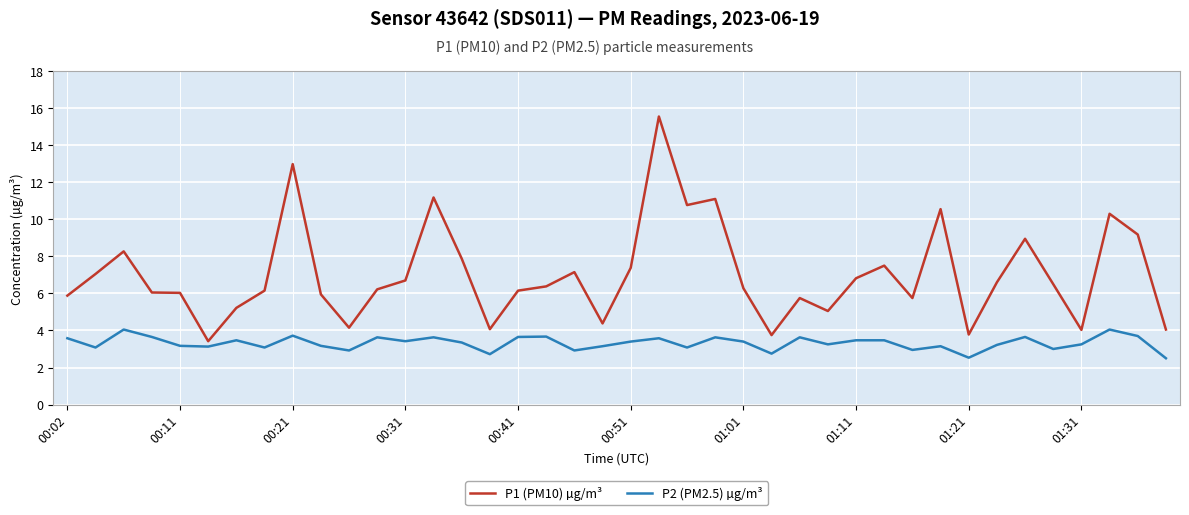

Which series has the largest total across all categories?

P1 (PM10) µg/m³